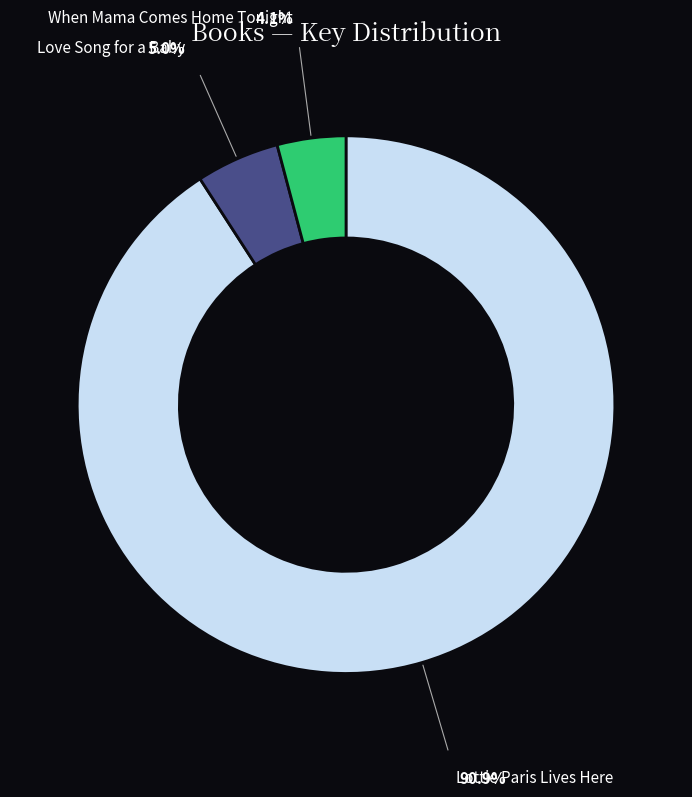

Approximately how many times larger is the value at Lottie Paris Lives Here compared to When Mama Comes Home Tonight?

22.0